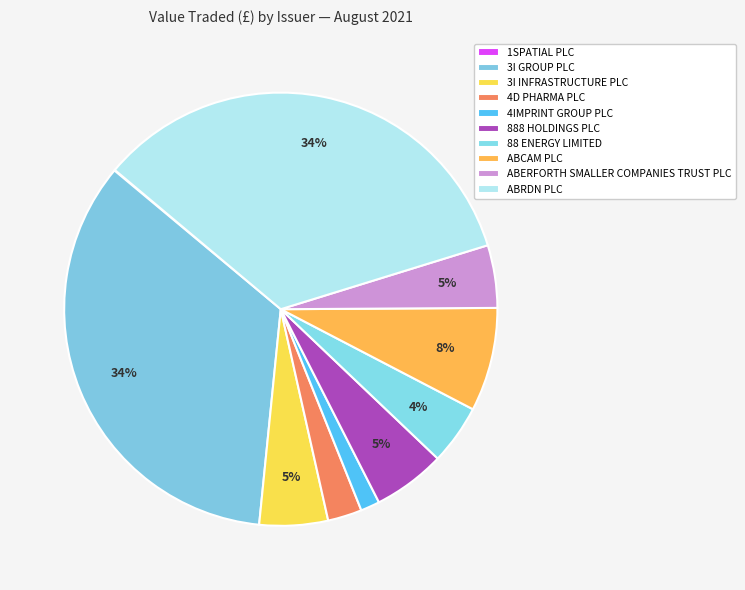

Which slice is the largest?

3I GROUP PLC